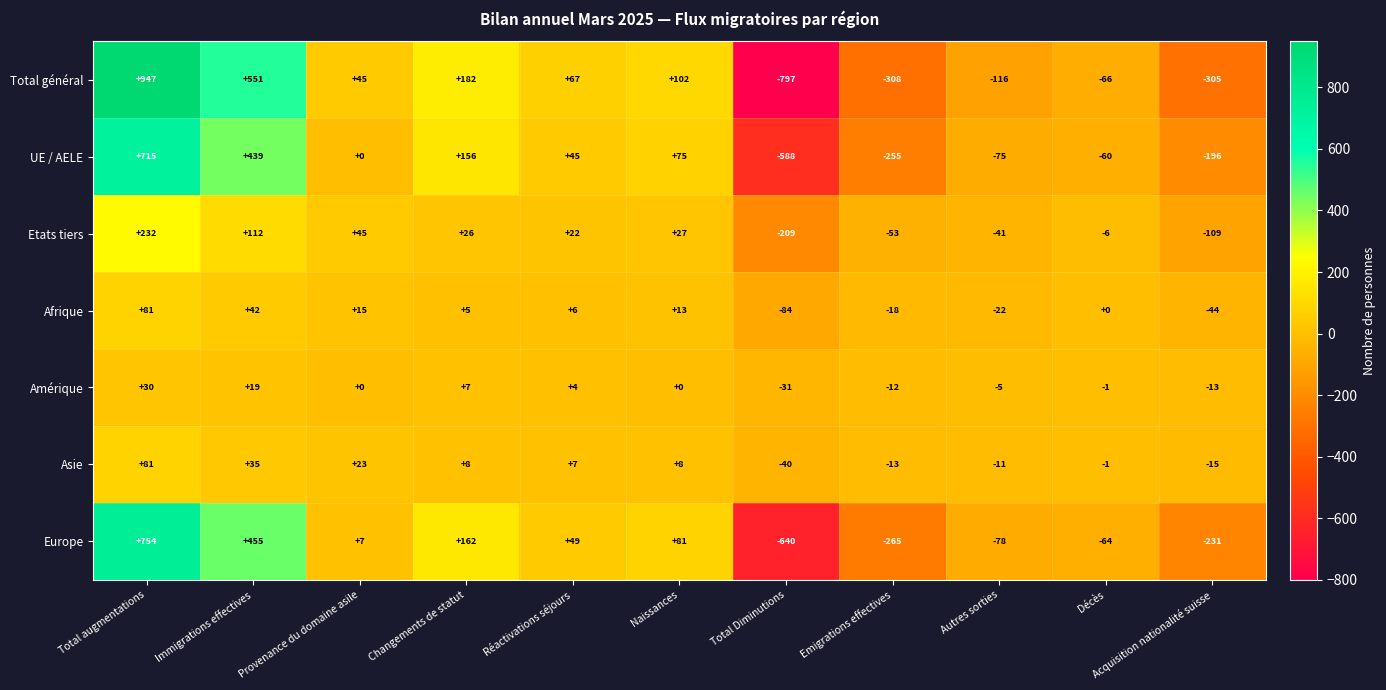

How many negative values does the Etats tiers series have?

5